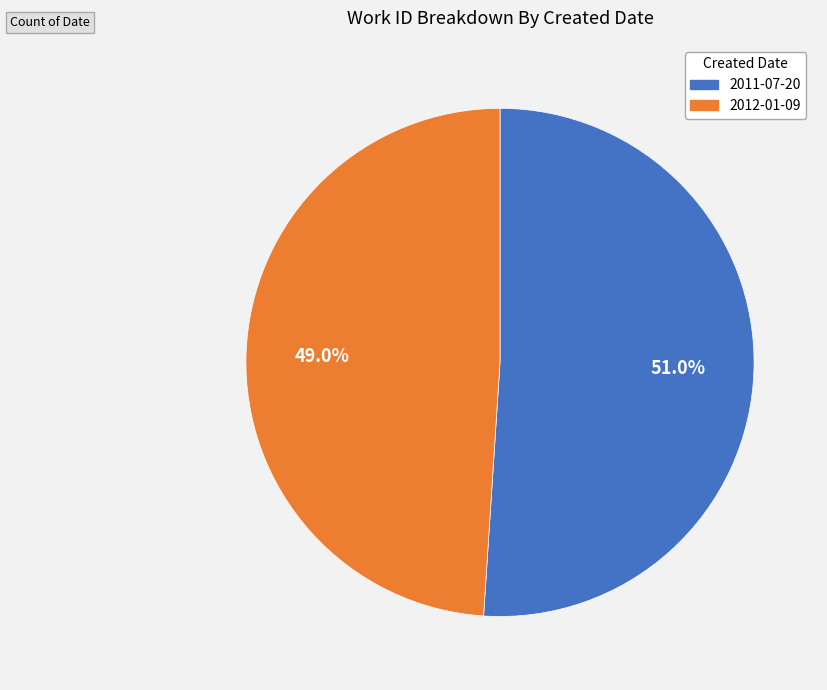

Does 2011-07-20 account for over 50% of the chart?

Yes